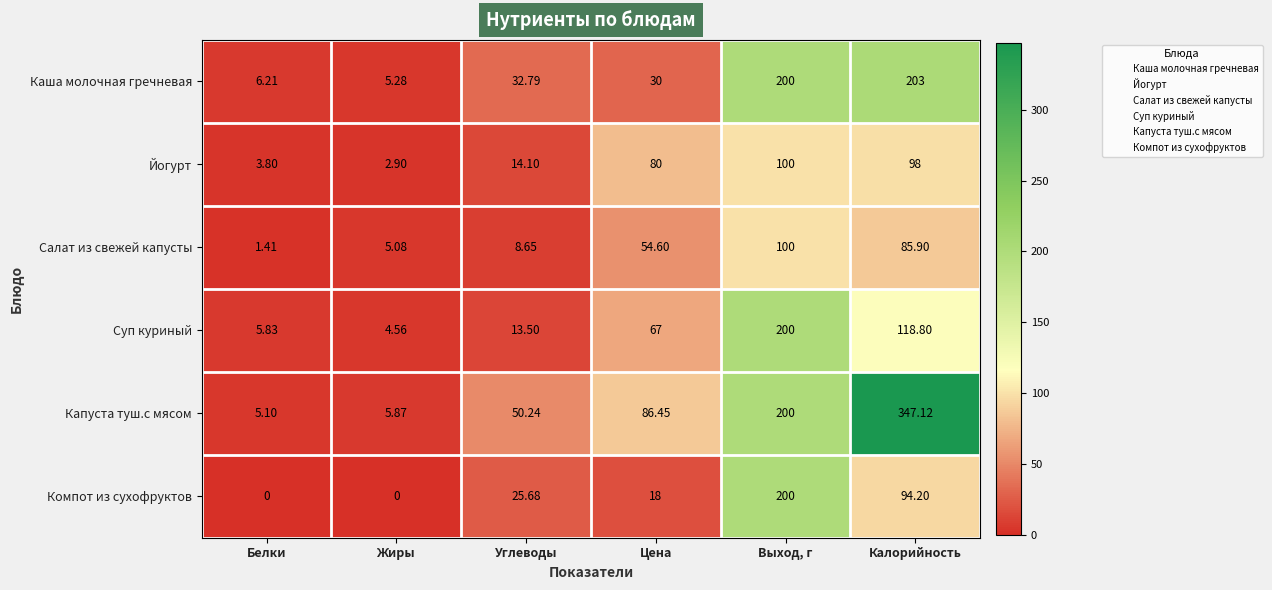

At which label does Салат из свежей капусты reach its peak?

Выход, г